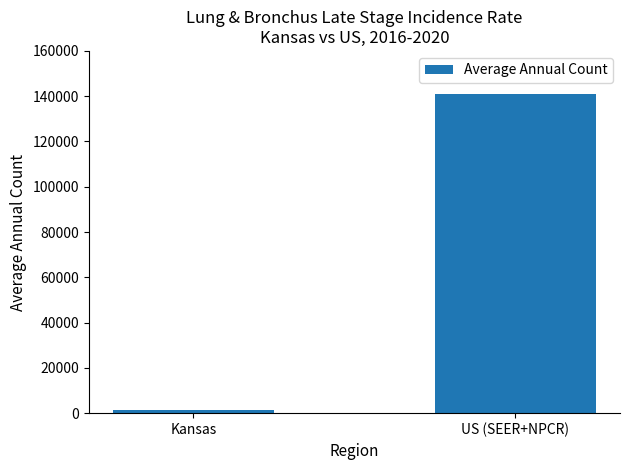

Rank the categories by value from lowest to highest.

Kansas, US (SEER+NPCR)